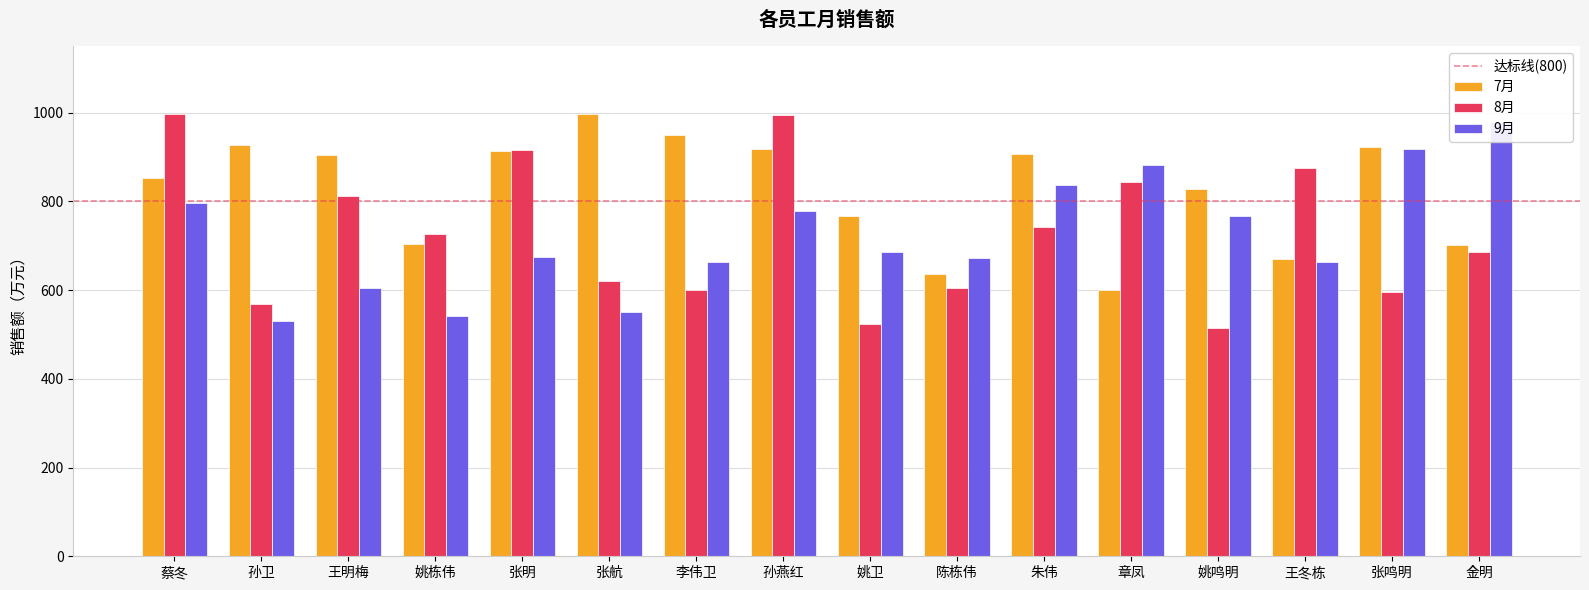

What is the average value of the 9月 series?

722